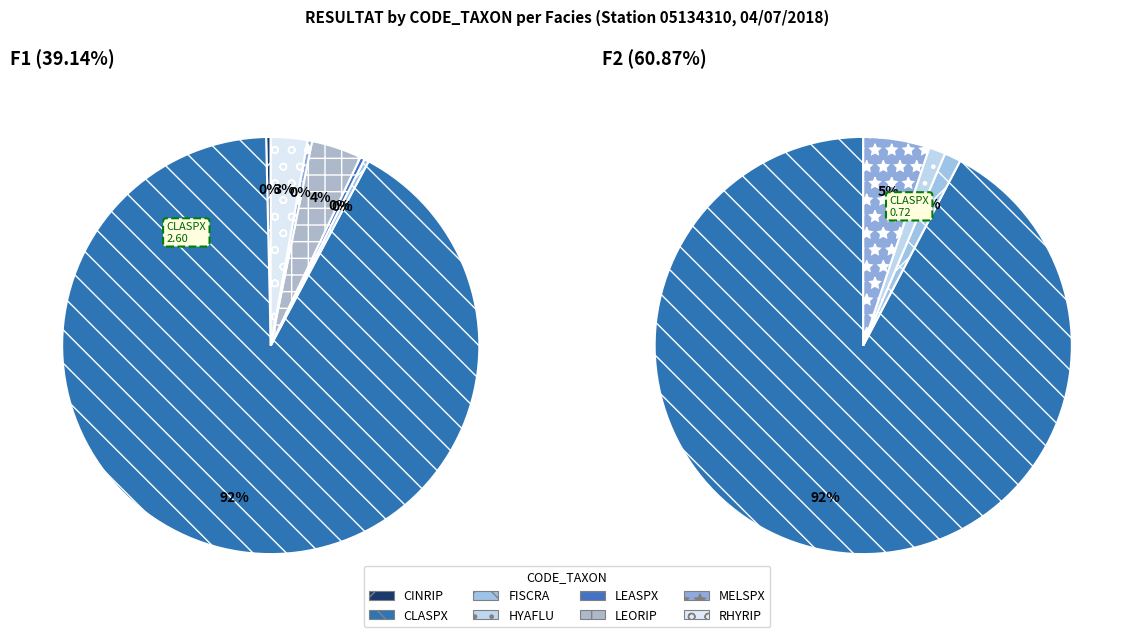

Does CLASPX represent more than half of the total?

Yes